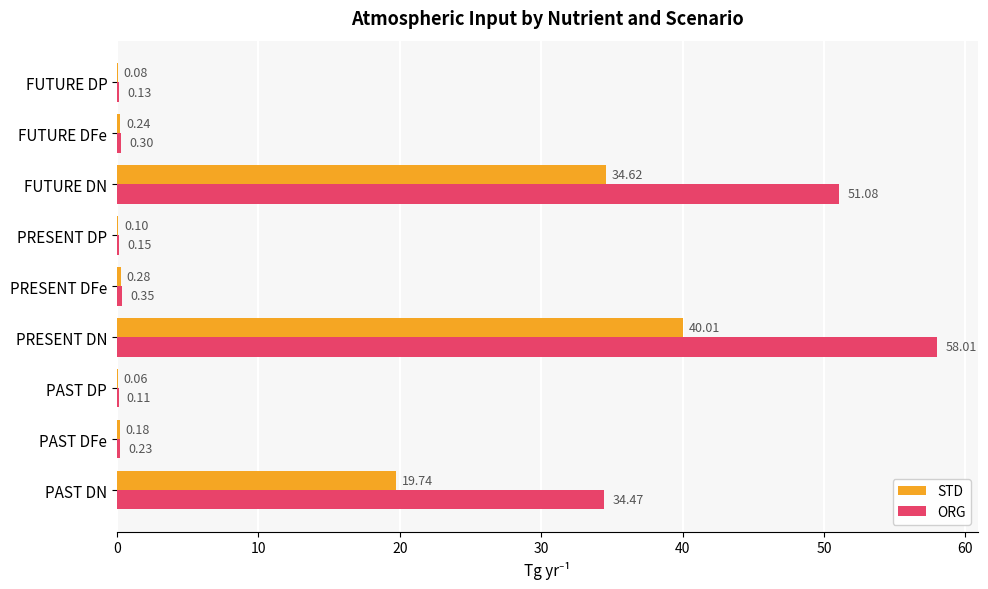

Which series has the widest spread of values?

ORG